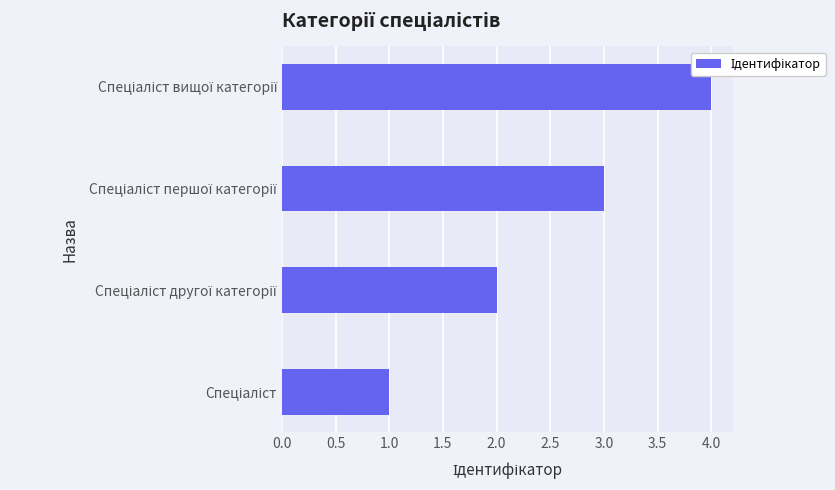

What is the difference between the maximum and minimum values?

3